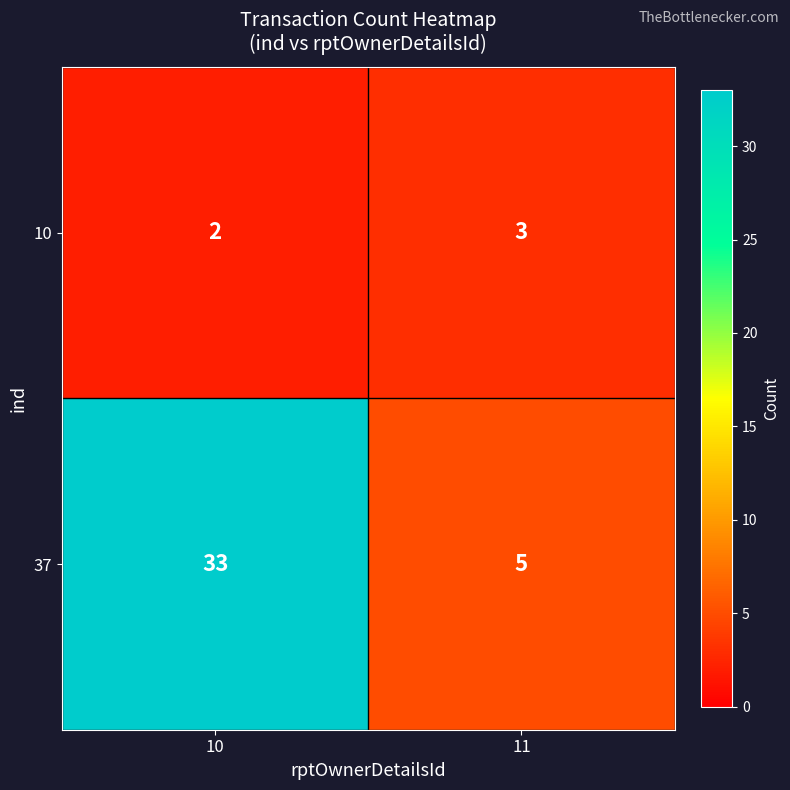

What is the sum of the 37 values at 11 and 10?

38